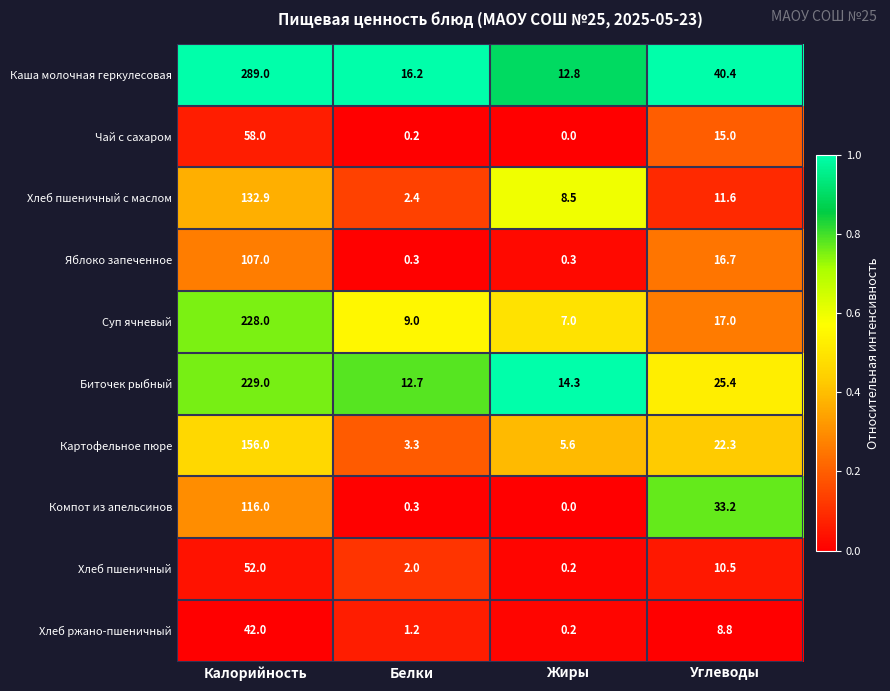

What is the difference between the highest and lowest values at Калорийность?

247.0